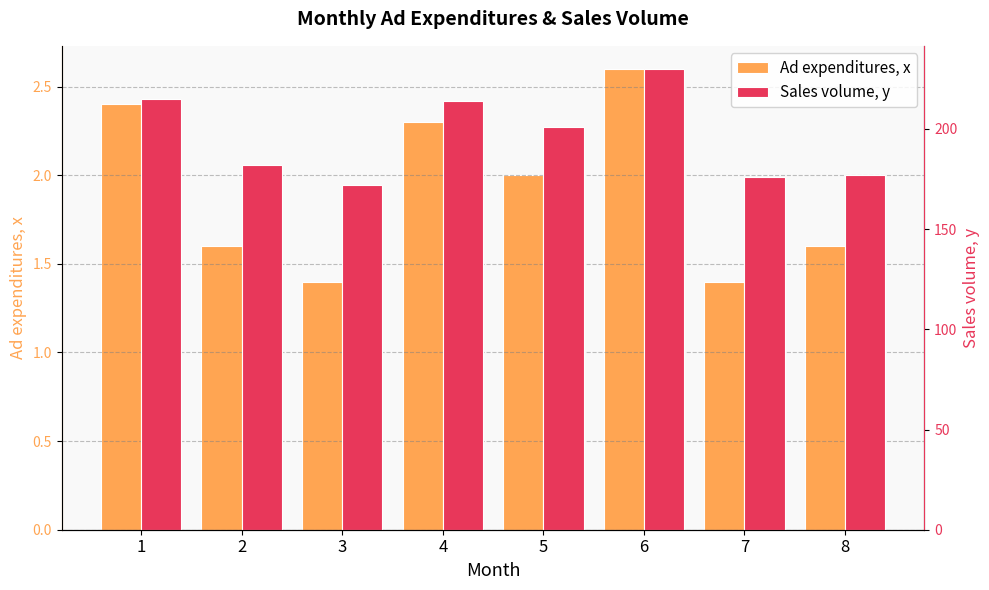

Which series has the widest spread of values?

Sales volume, y